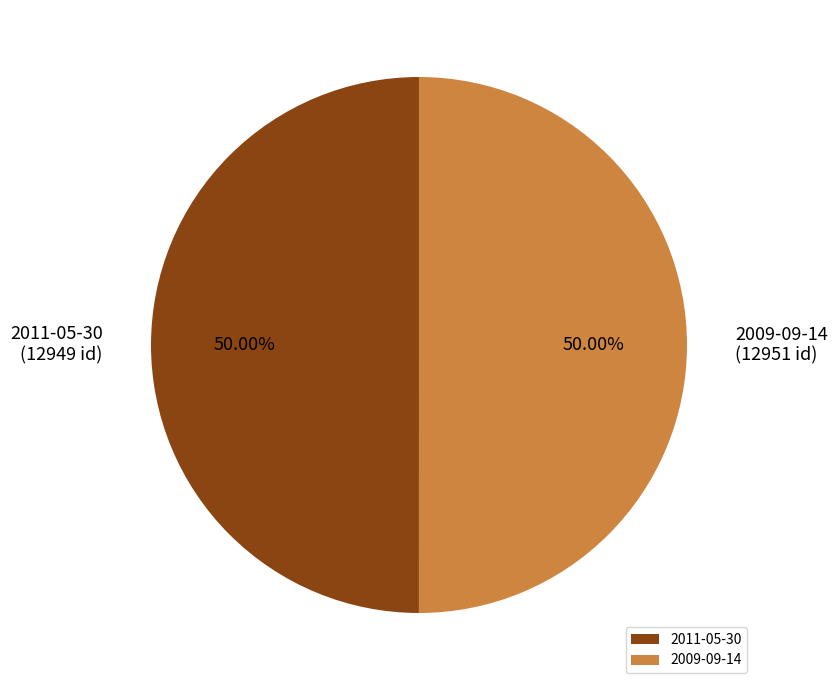

Approximately how many times larger is the value at 2011-05-30 compared to 2009-09-14?

1.0